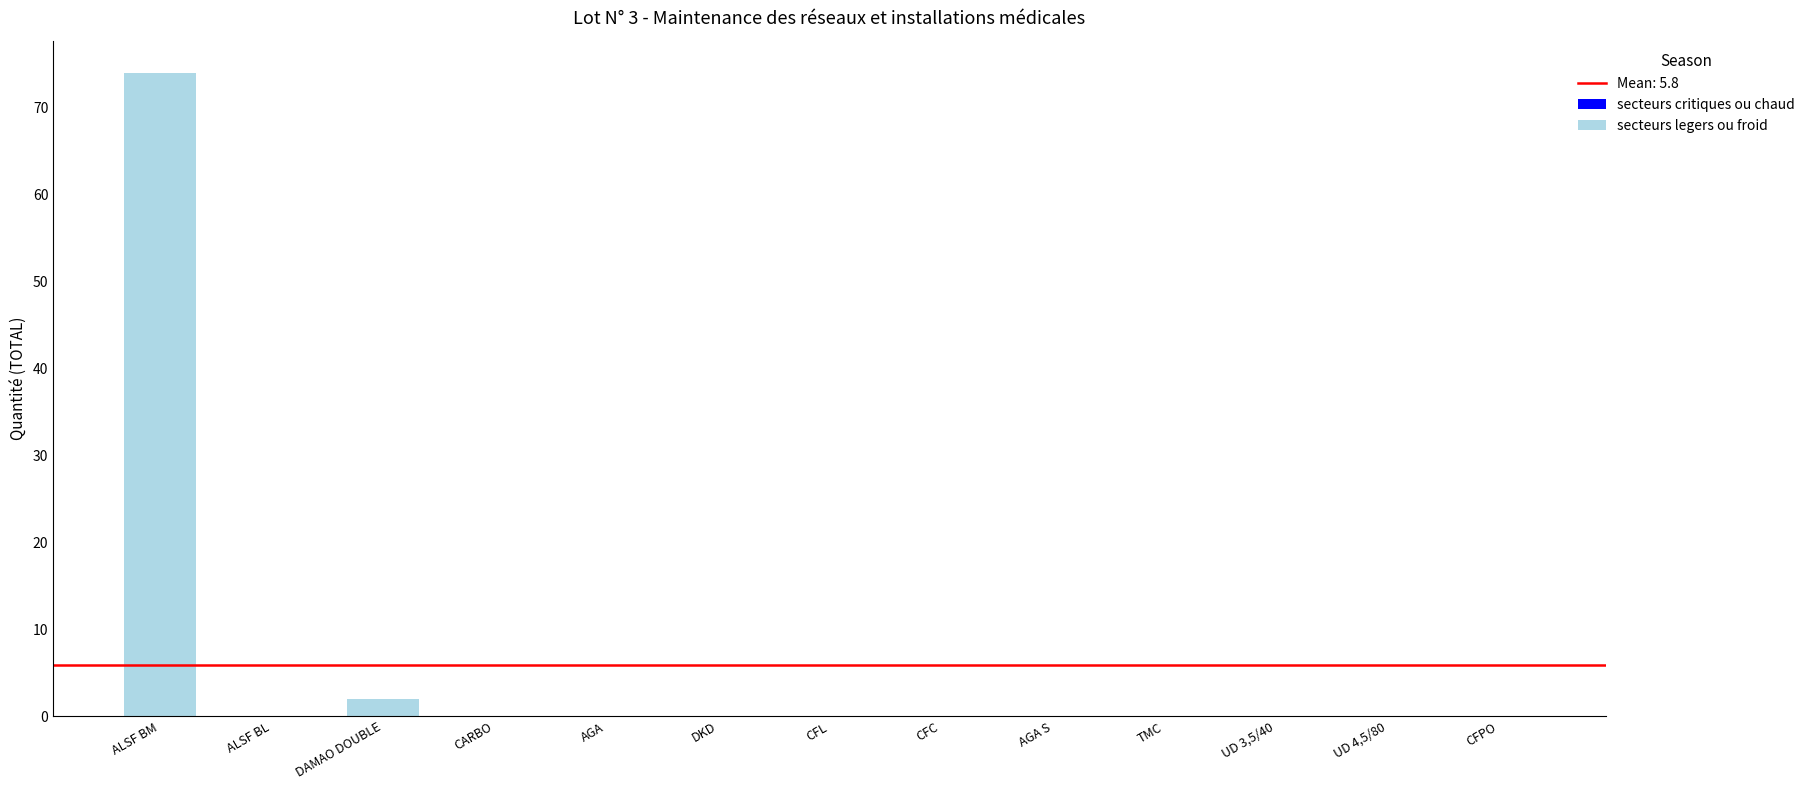

Which label corresponds to the largest value in the chart?

ALSF BM